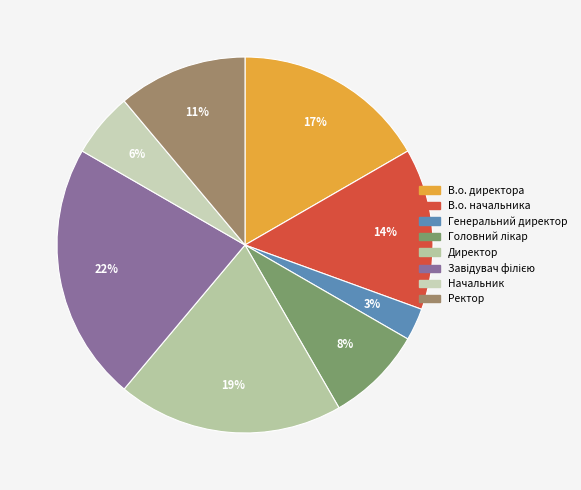

The Начальник slice represents 1% of the pie. True or false?

False